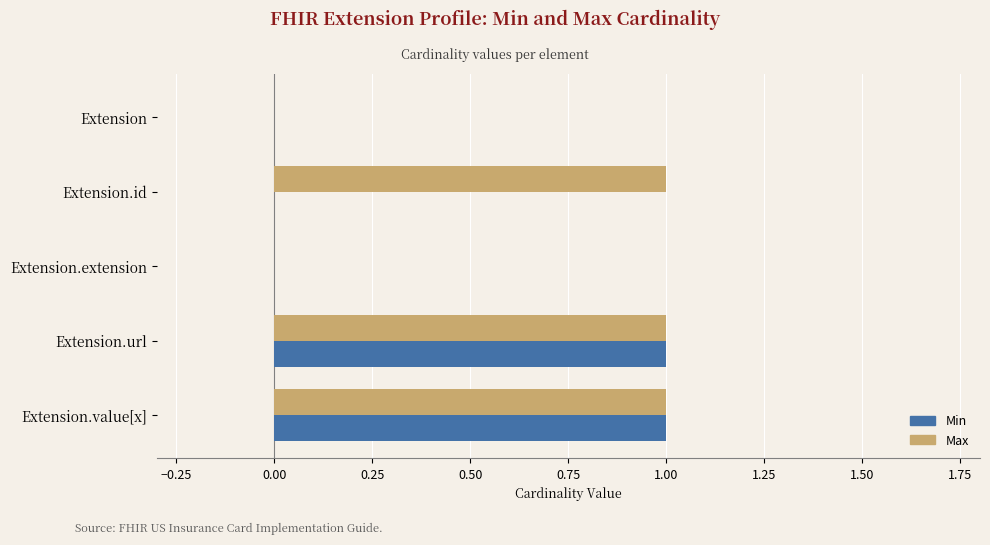

Is the value of Min at Extension.id greater than the value of Max at Extension.id?

No